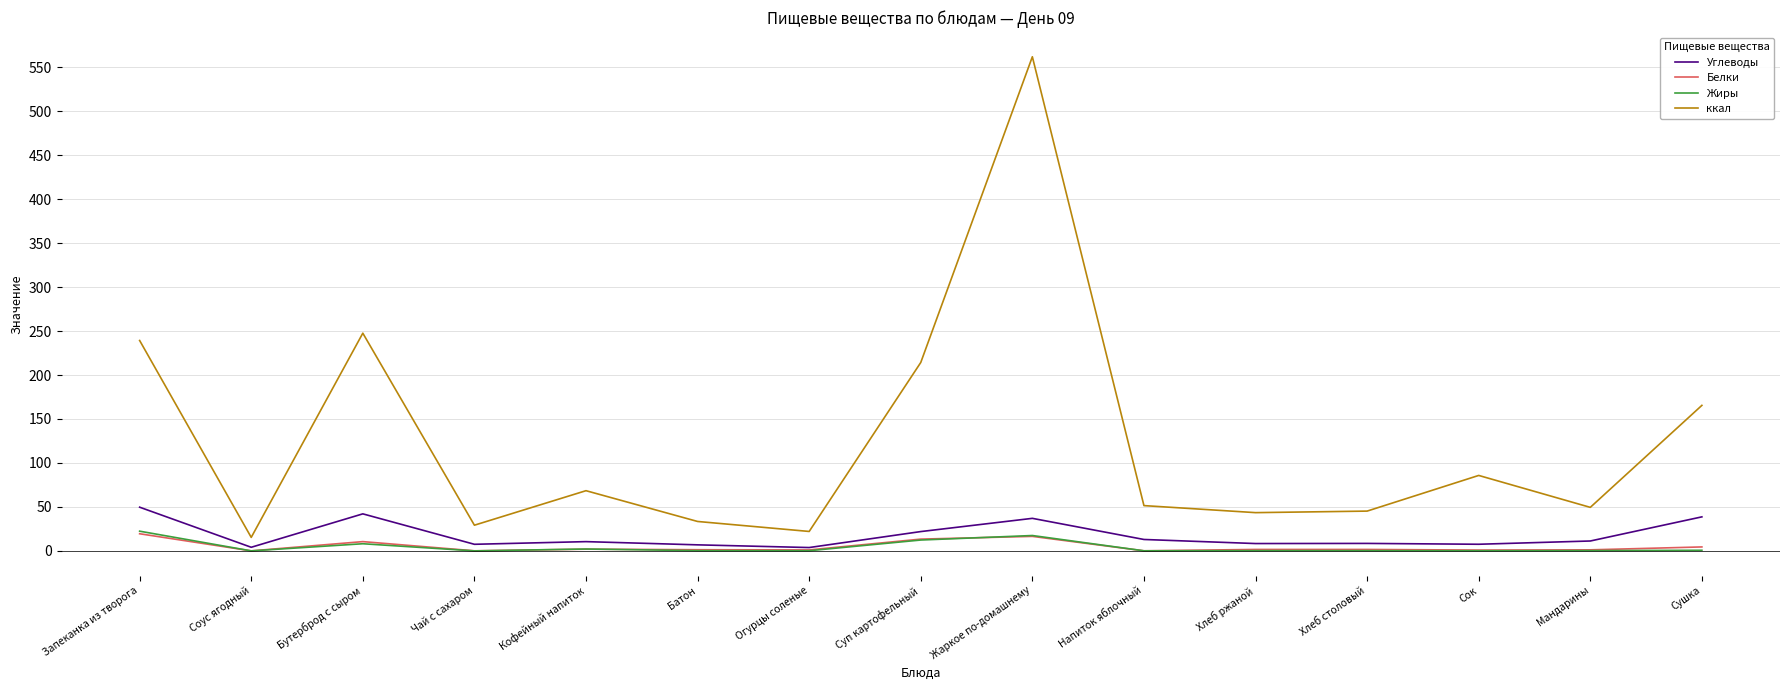

Which series has the largest total across all categories?

ккал